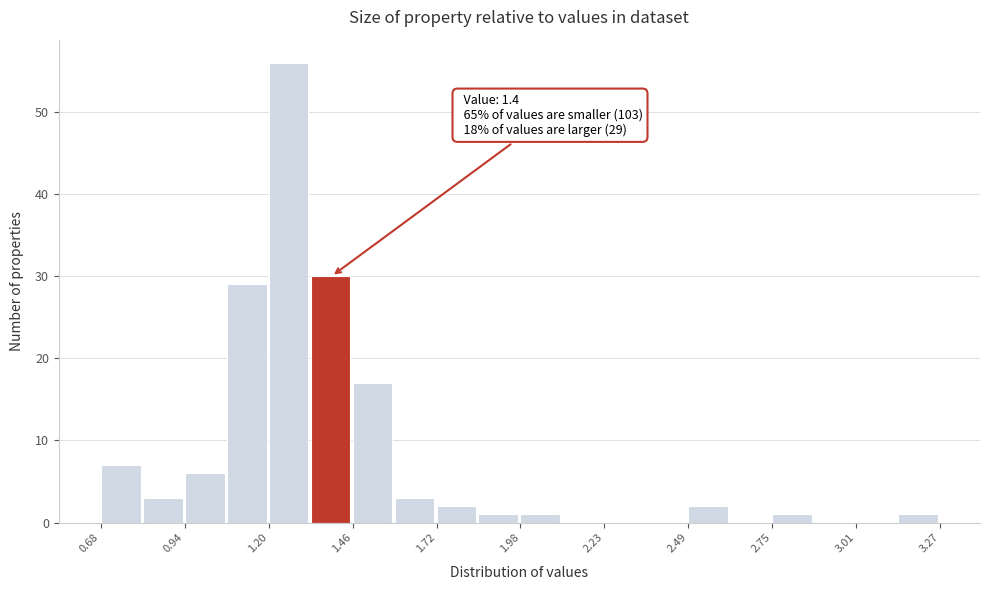

Around what value on the x-axis is the tallest bar? Give the approximate position of its centre, as read against the axis.

1.25